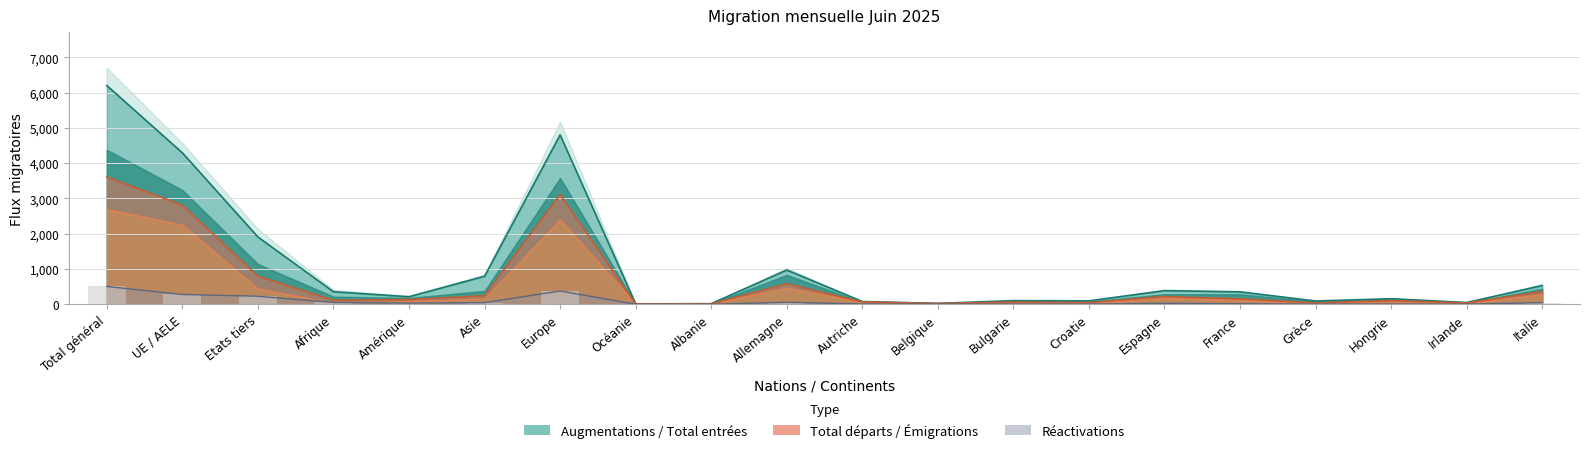

Which series has the largest range (max minus min)?

Augmentations